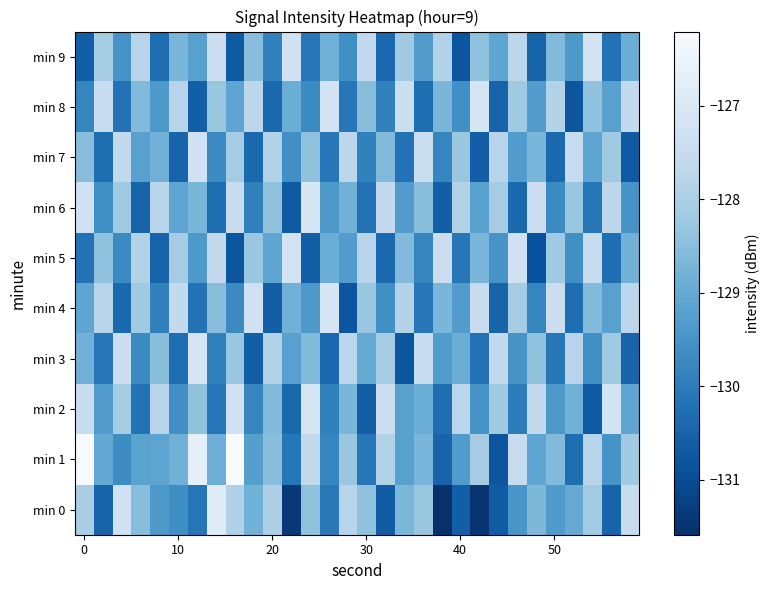

At which category is the sum across all series the highest?

8